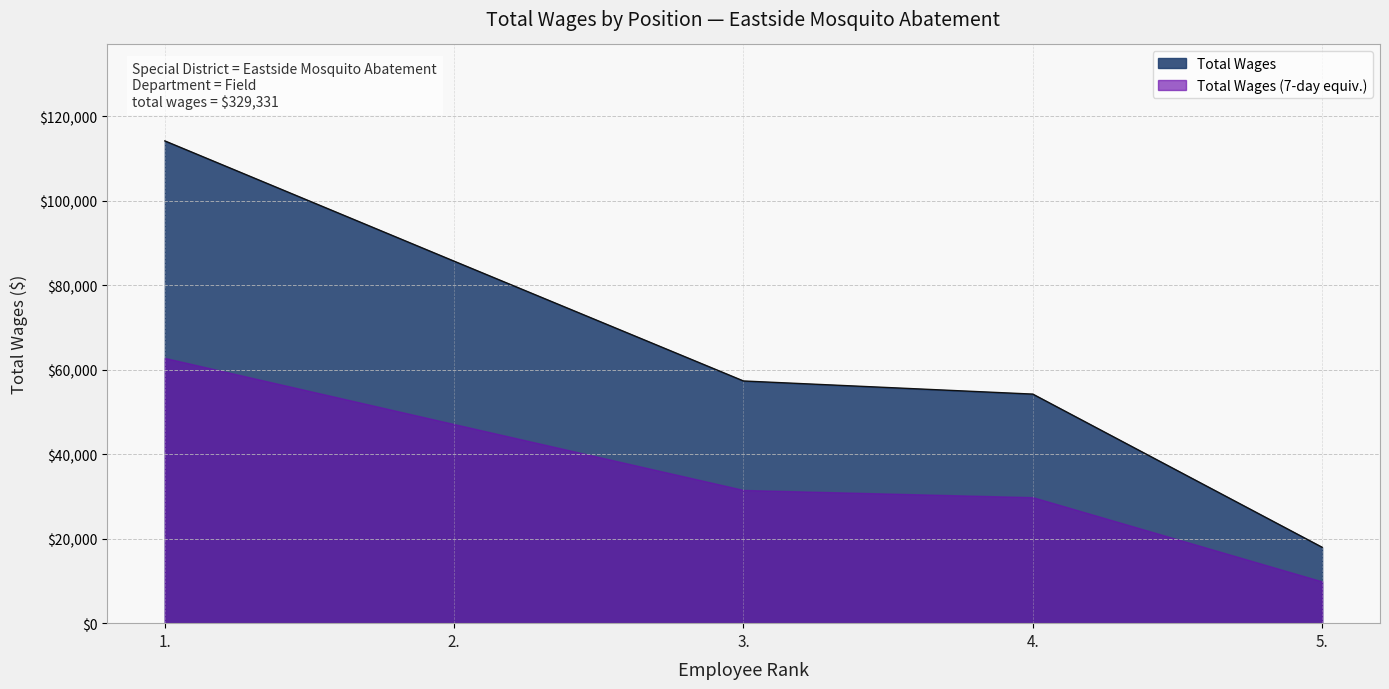

Reading right to left, what are all the values shown in this chart?

5.=17962	4.=54218	3.=57325	2.=85676	1.=114150